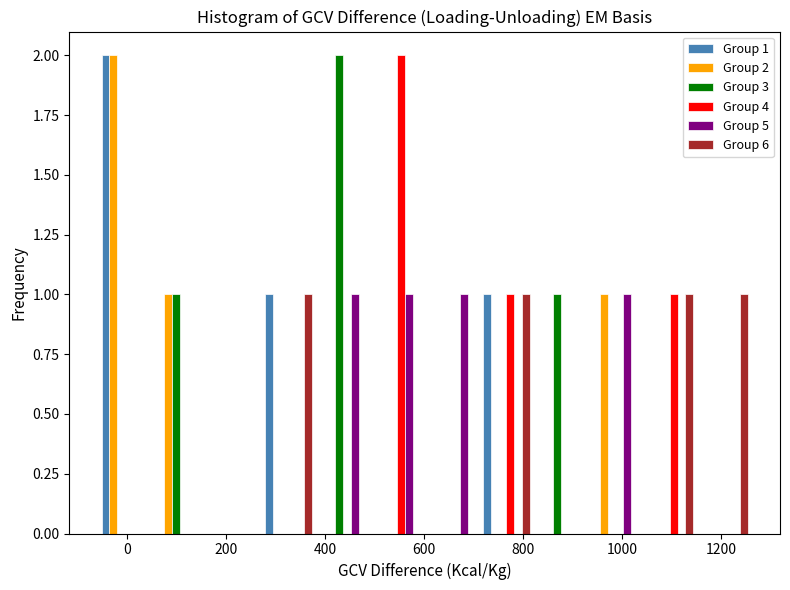

In the Group 3 series, which range on the x-axis has the tallest bar?

380 to 500